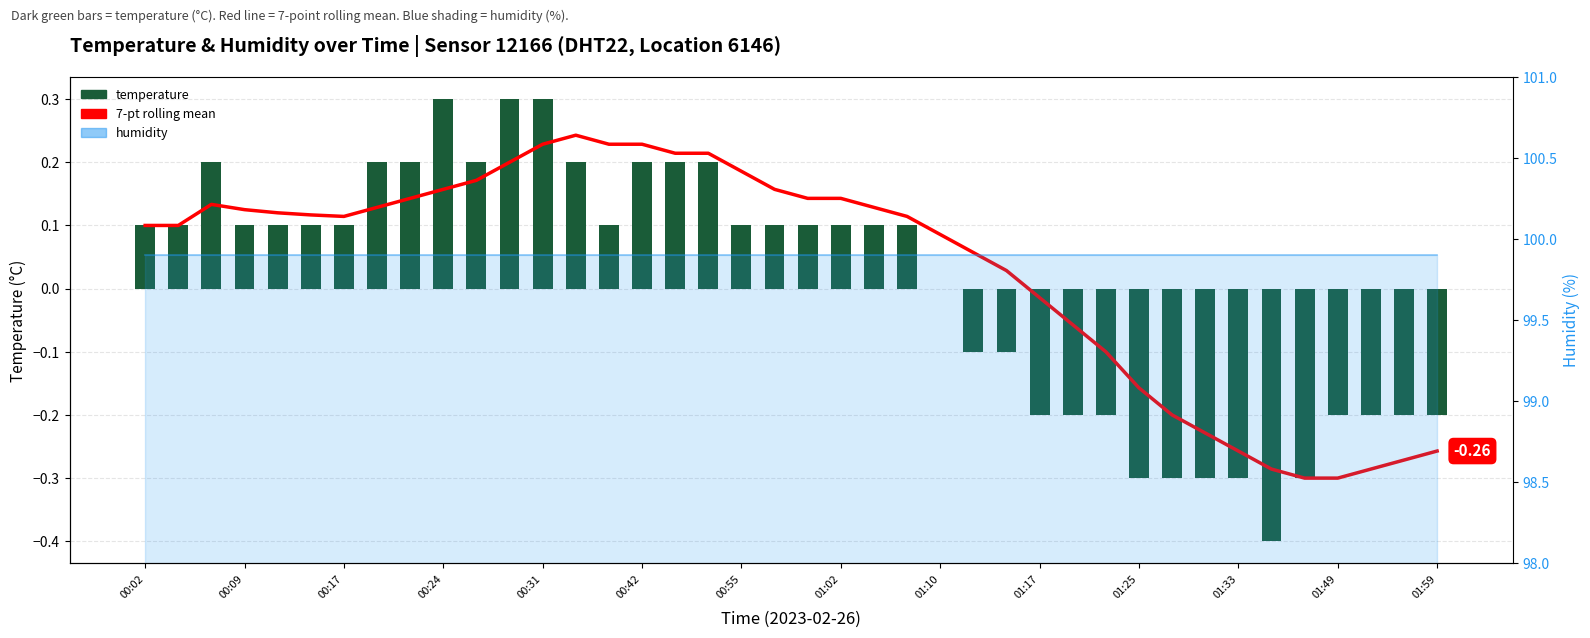

How many values in the temperature series are below 0?

15